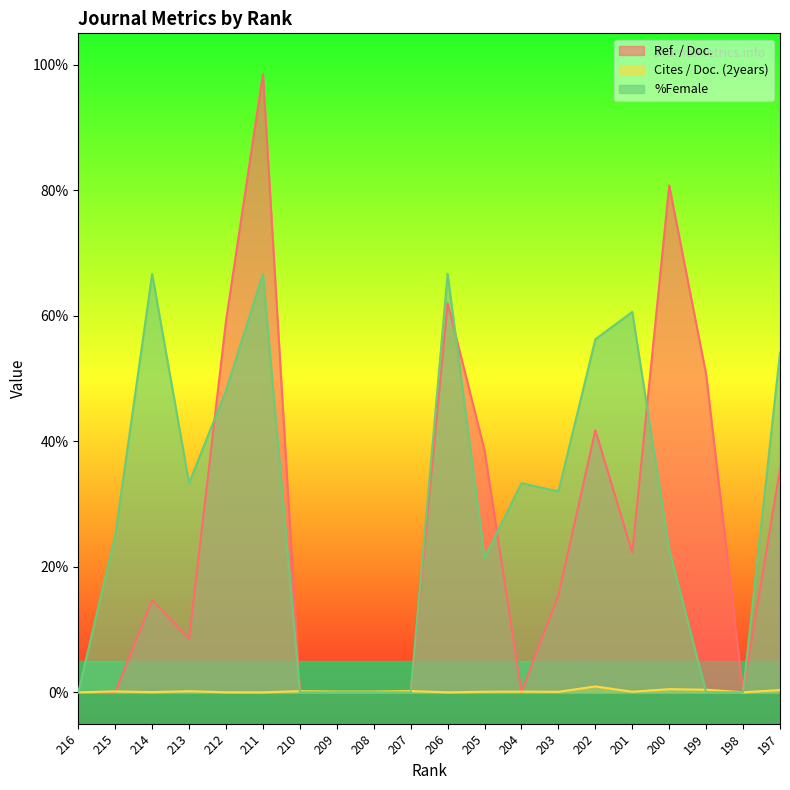

Where is the first local minimum for Ref. / Doc.?

213